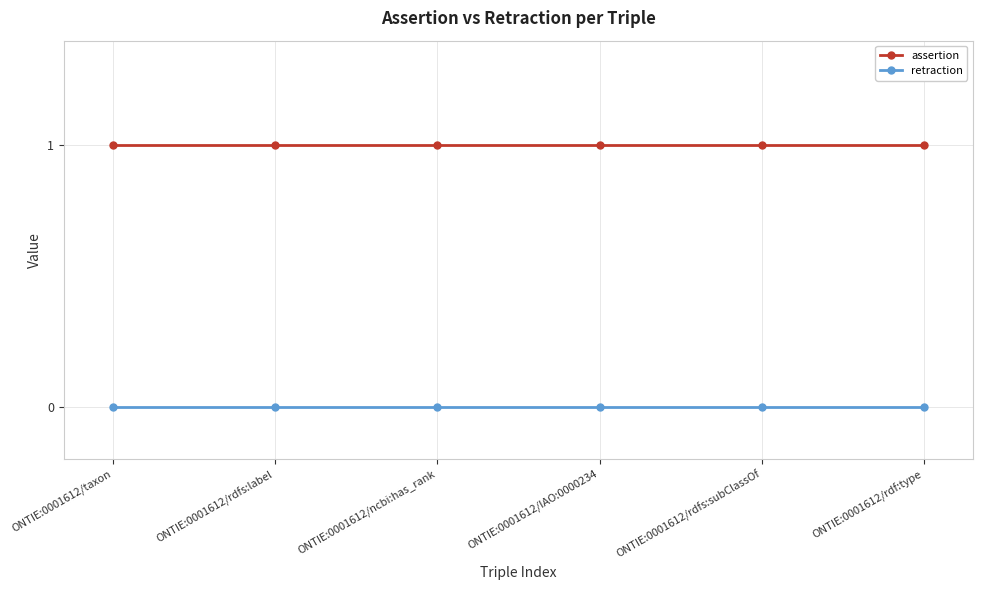

True or false: assertion and retraction intersect in this chart.

False